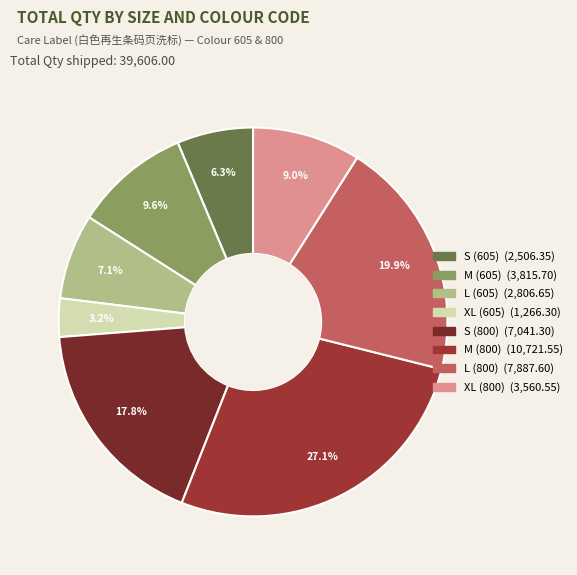

Combined, what portion of the pie is XL (800) and L (800)?

28.9%